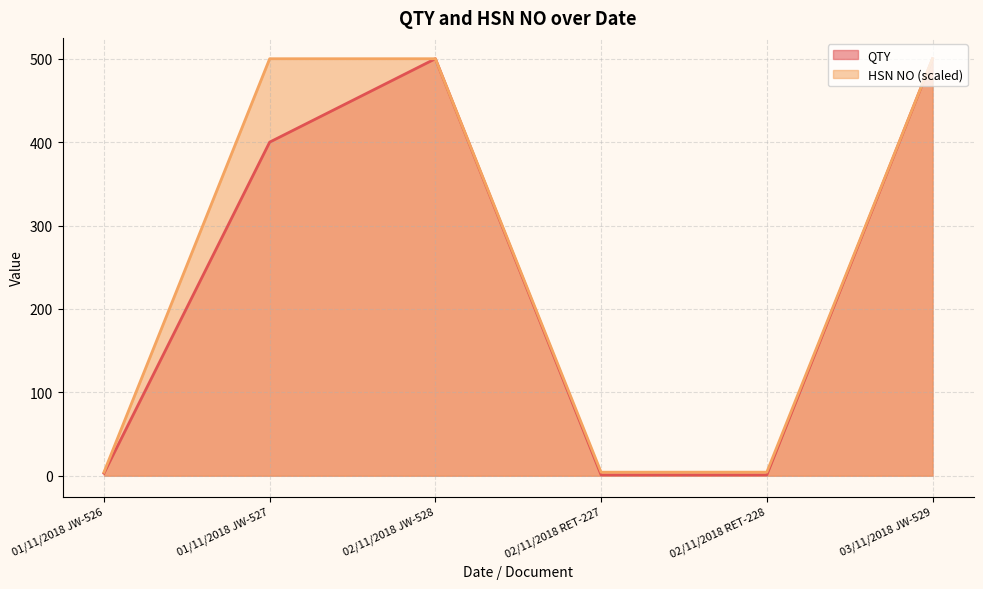

True or false: QTY and HSN NO cross at least once.

False